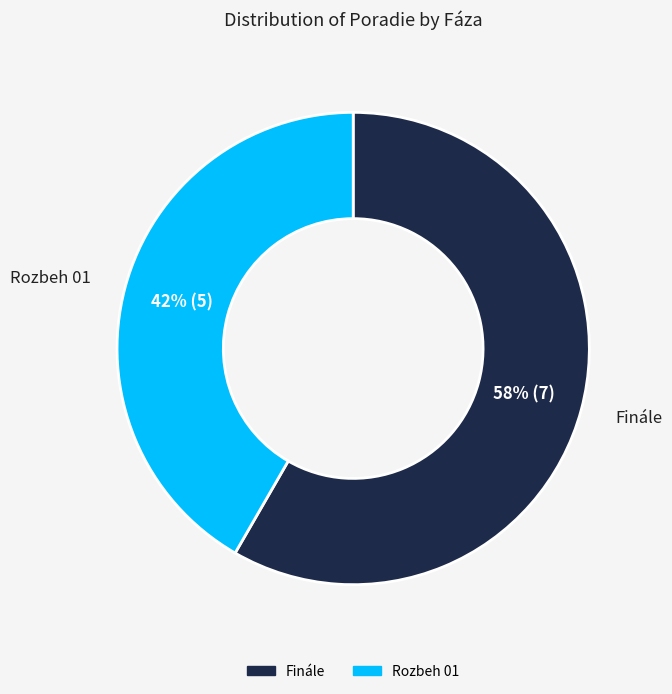

Which slice represents more than half of the pie?

Finále